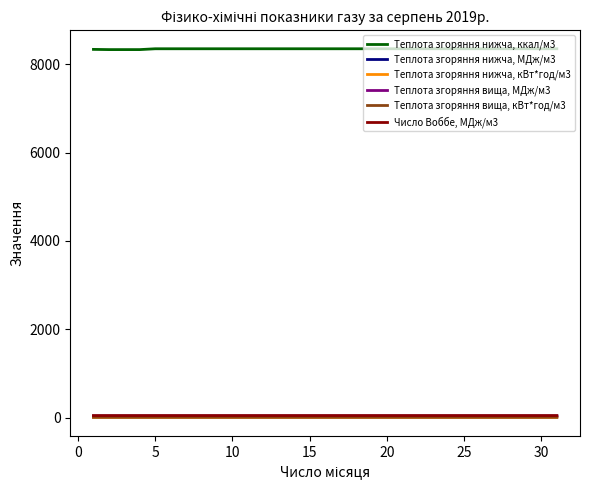

What is the average value of the Теплота згоряння нижча, кВт*год/м3 series?

9.7